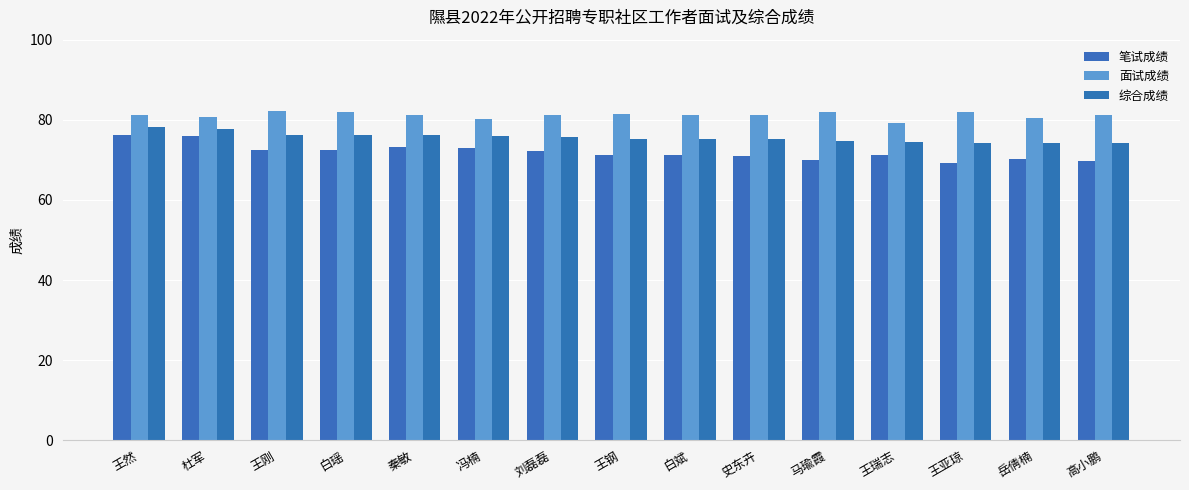

What is the difference between the 笔试成绩 values at 高小鹏 and 秦敏?

3.5